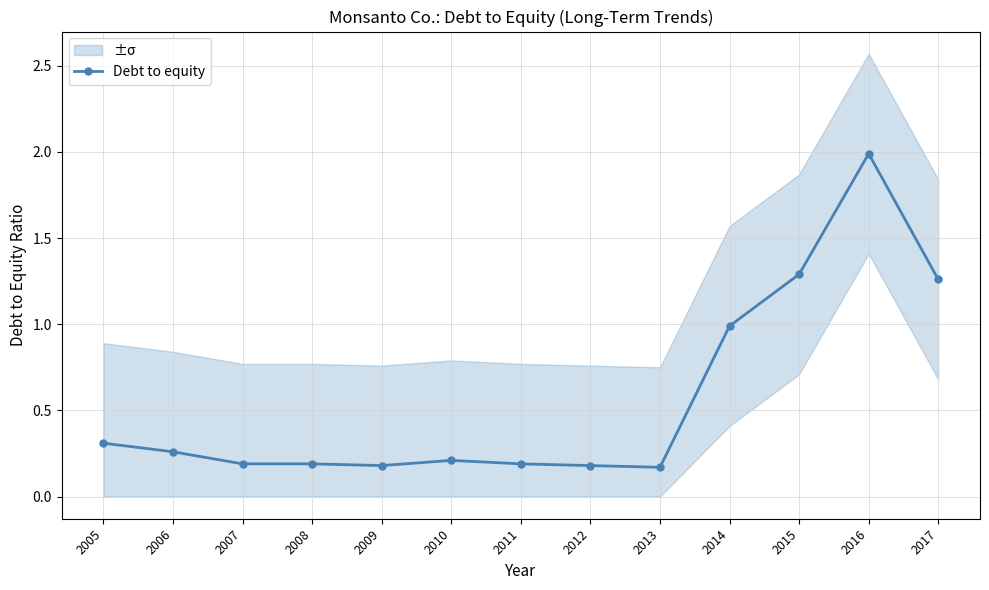

What is the smallest value displayed?

0.2